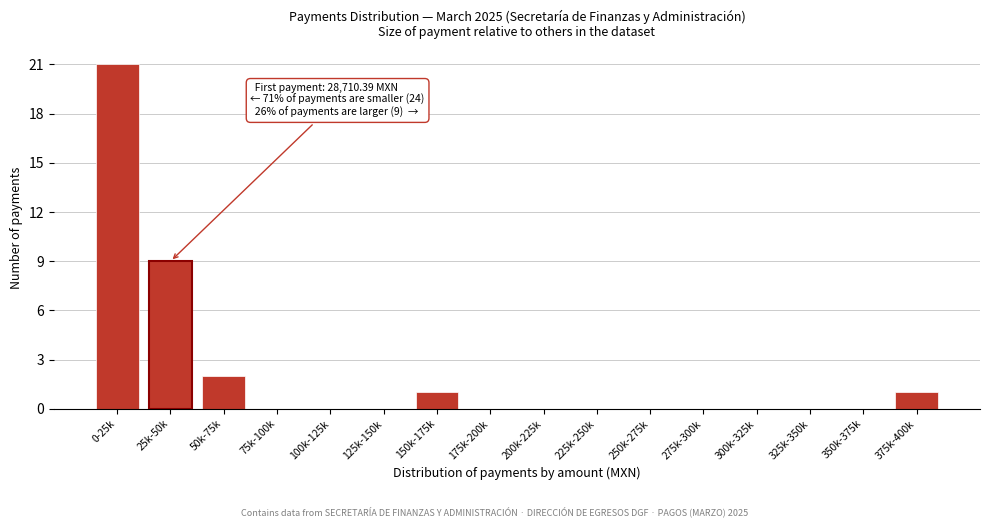

Reading right to left, list all the values displayed in this chart.

375k-400k=1	350k-375k=0	325k-350k=0	300k-325k=0	275k-300k=0	250k-275k=0	225k-250k=0	200k-225k=0	175k-200k=0	150k-175k=1	125k-150k=0	100k-125k=0	75k-100k=0	50k-75k=2	25k-50k=9	0-25k=21